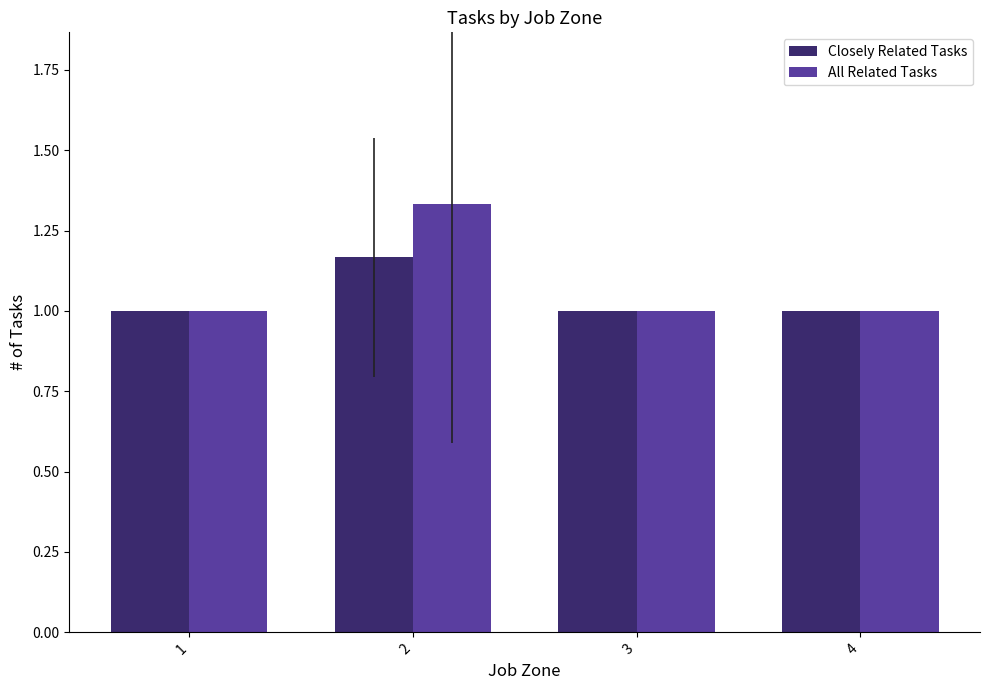

At which category is the sum across all series the highest?

2